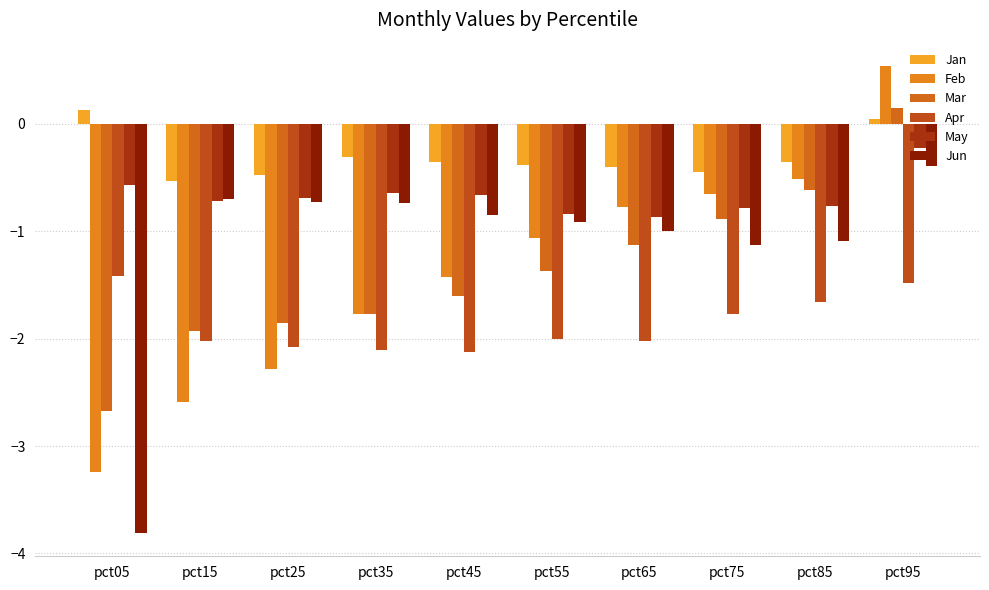

Count the number of data series in this chart.

6